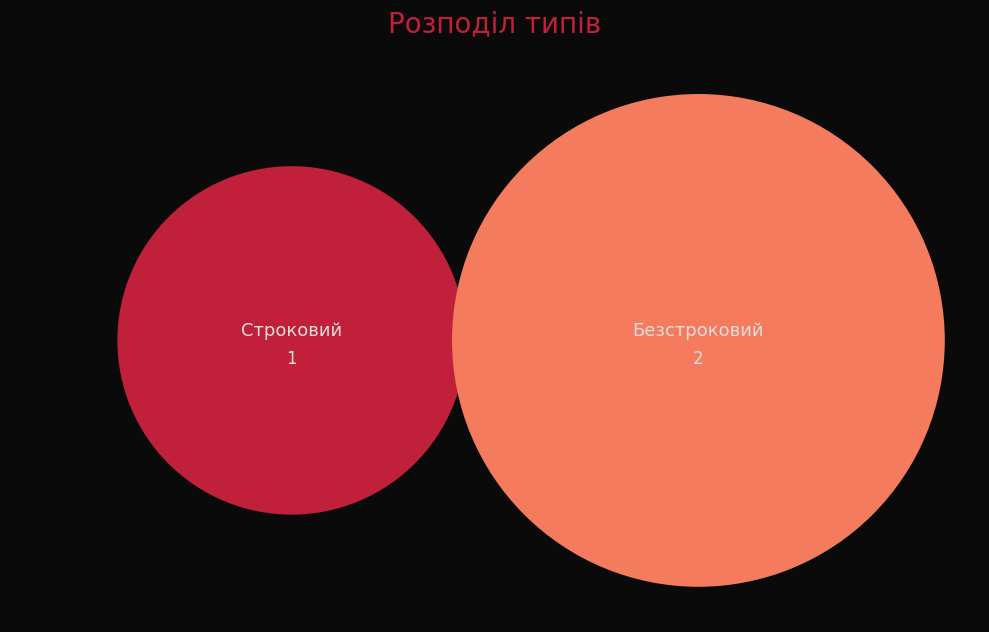

What percentage do Строковий and Безстроковий together represent?

100.0%